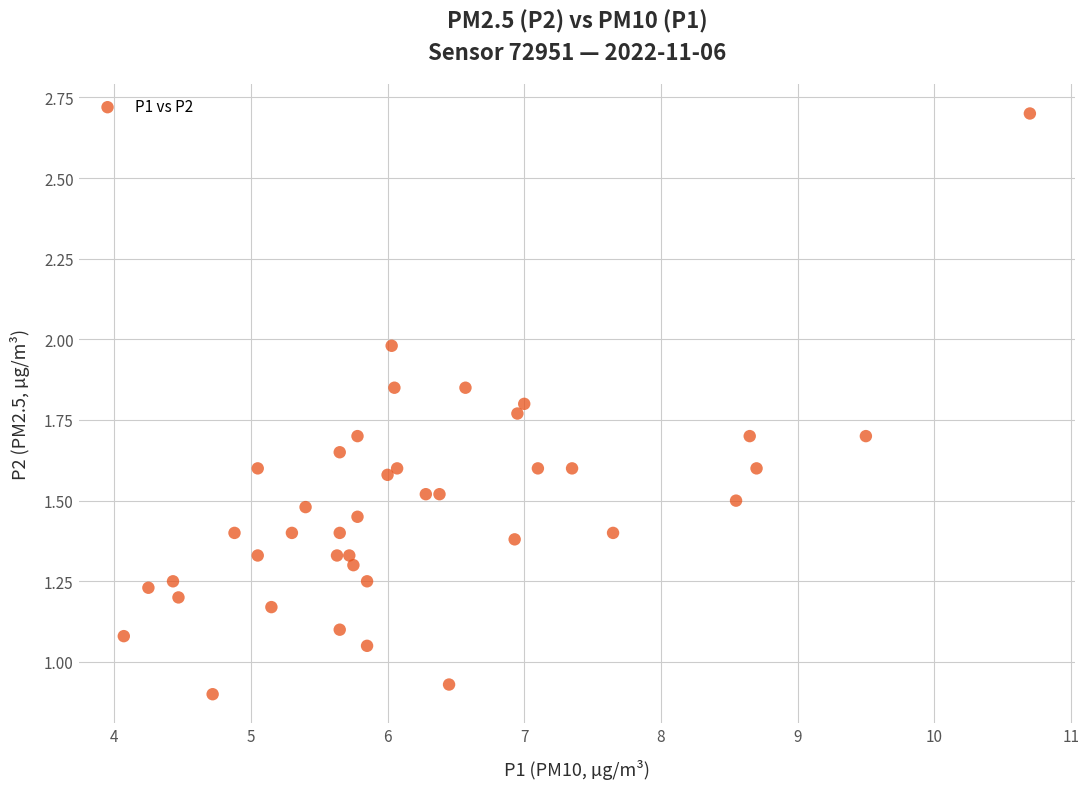

What is the range of X values (max minus min)?

6.6